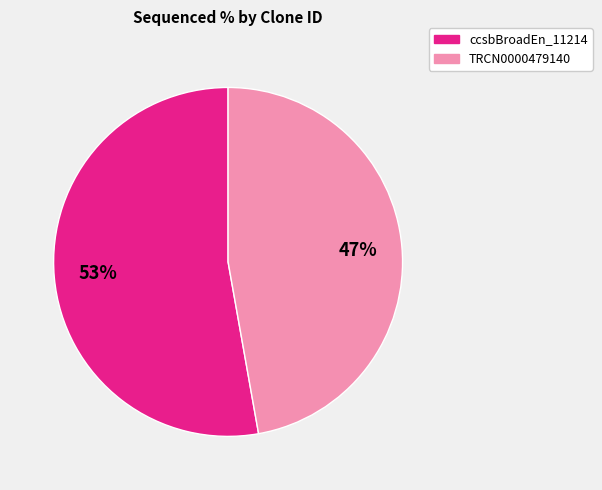

Do ccsbBroadEn_11214 and TRCN0000479140 together represent more than half of the pie?

Yes